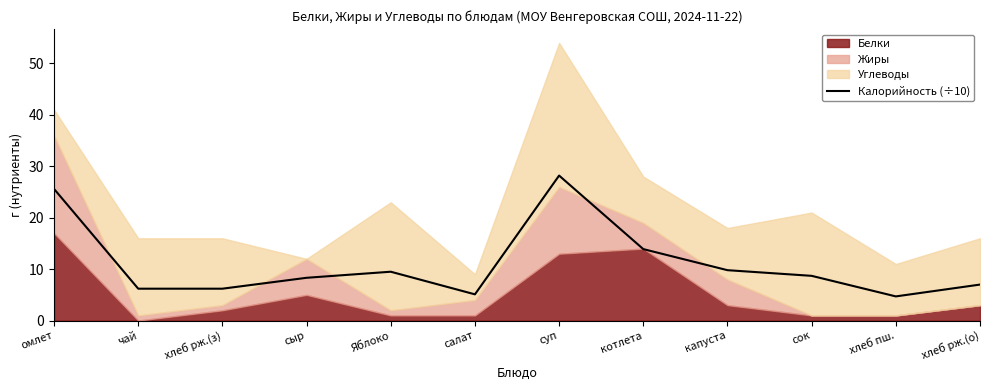

Is it true that Калорийность (÷10) equals 12.7 at суп?

False